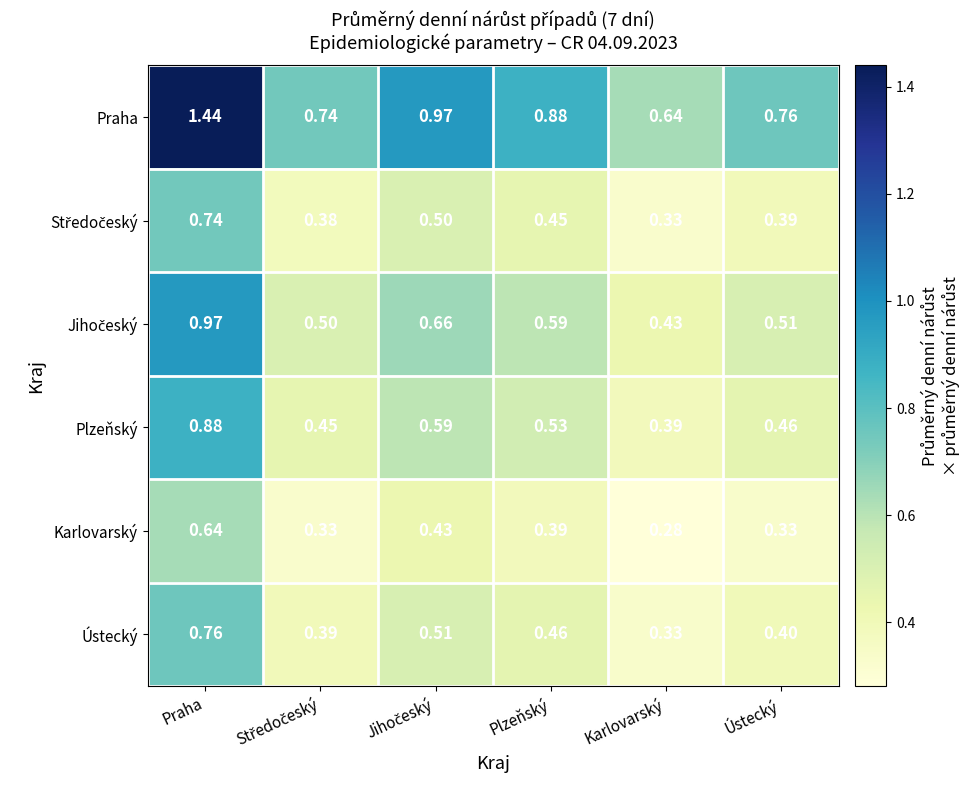

Which series has the largest total across all categories?

Praha